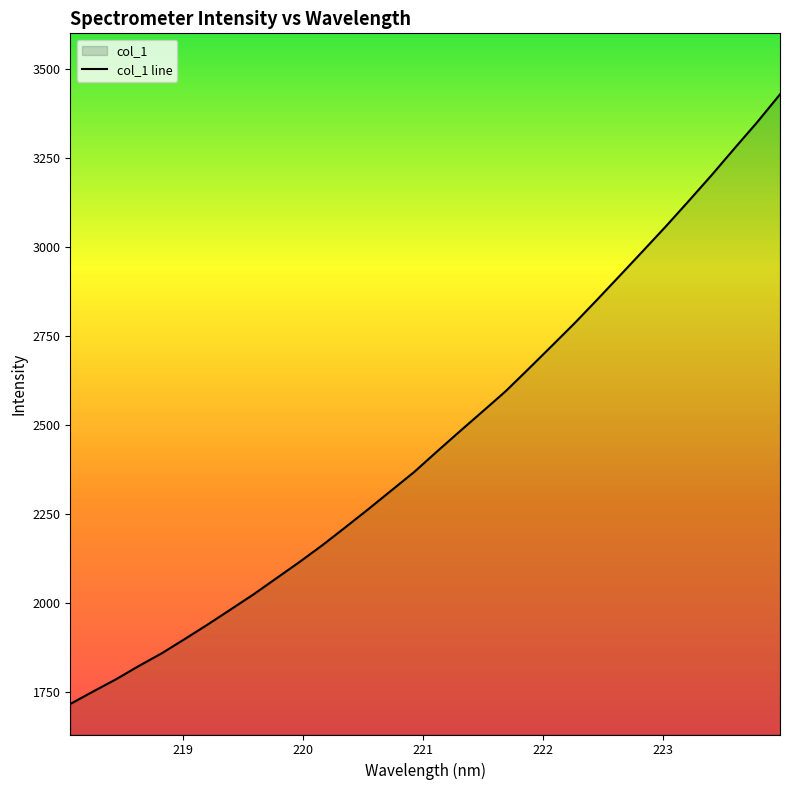

Rank the categories by value from lowest to highest.

218.0596, 218.2508, 218.442, 218.6332, 218.8244, 219.0156, 219.2067, 219.3979, 219.589, 219.7801, 219.9712, 220.1623, 220.3533, 220.5444, 220.7354, 220.9264, 221.1174, 221.3083, 221.4993, 221.6902, 221.8812, 222.0721, 222.263, 222.4538, 222.6447, 222.8355, 223.0264, 223.2172, 223.408, 223.5987, 223.7895, 223.9802